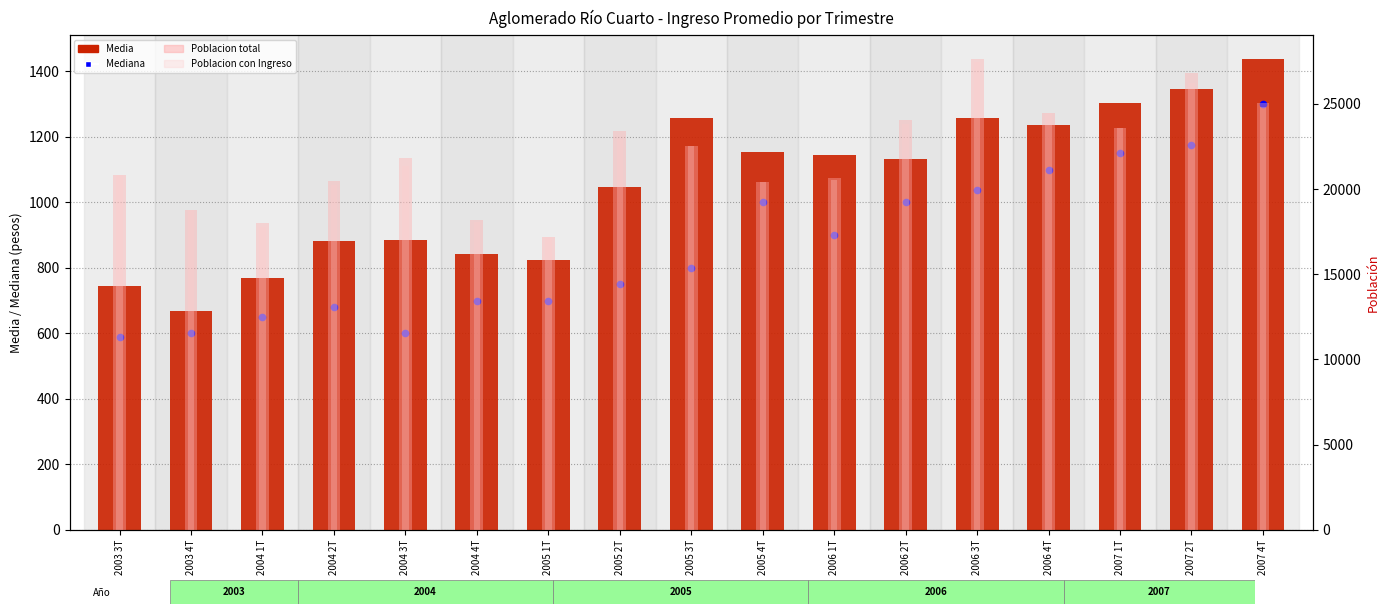

What are all the series names shown in the legend?

Media, Mediana, Poblacion total, Poblacion con Ingreso